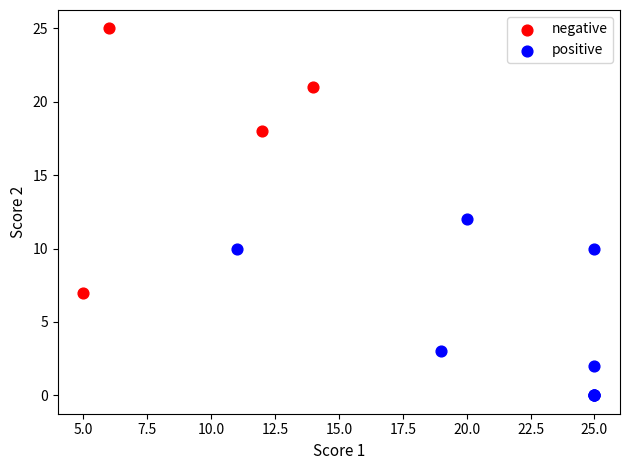

Which series contains the lowest Y value?

positive